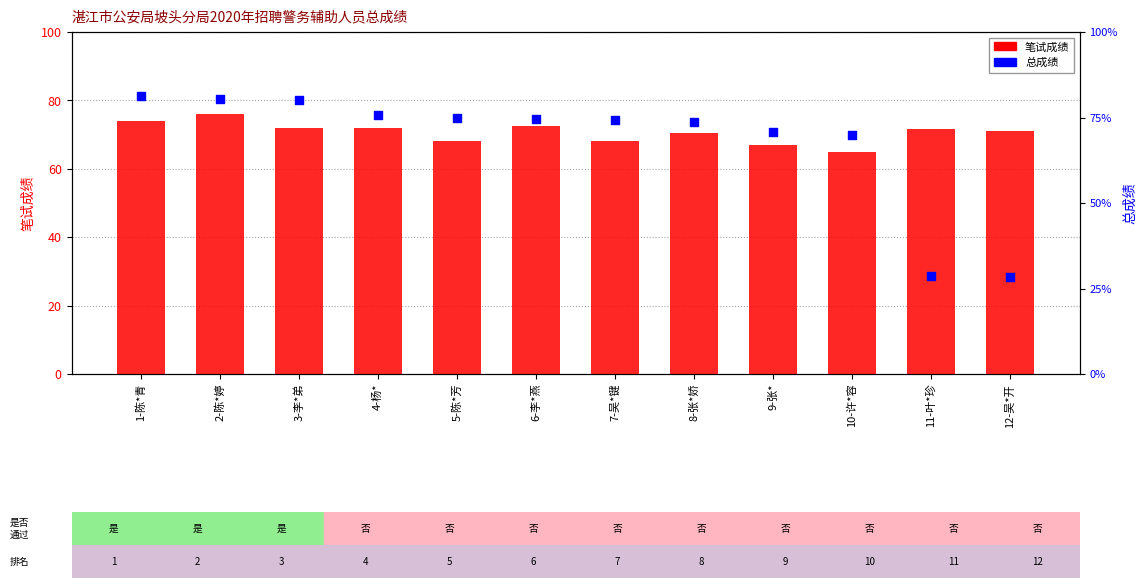

At which category is the sum across all series the highest?

2-陈*婷